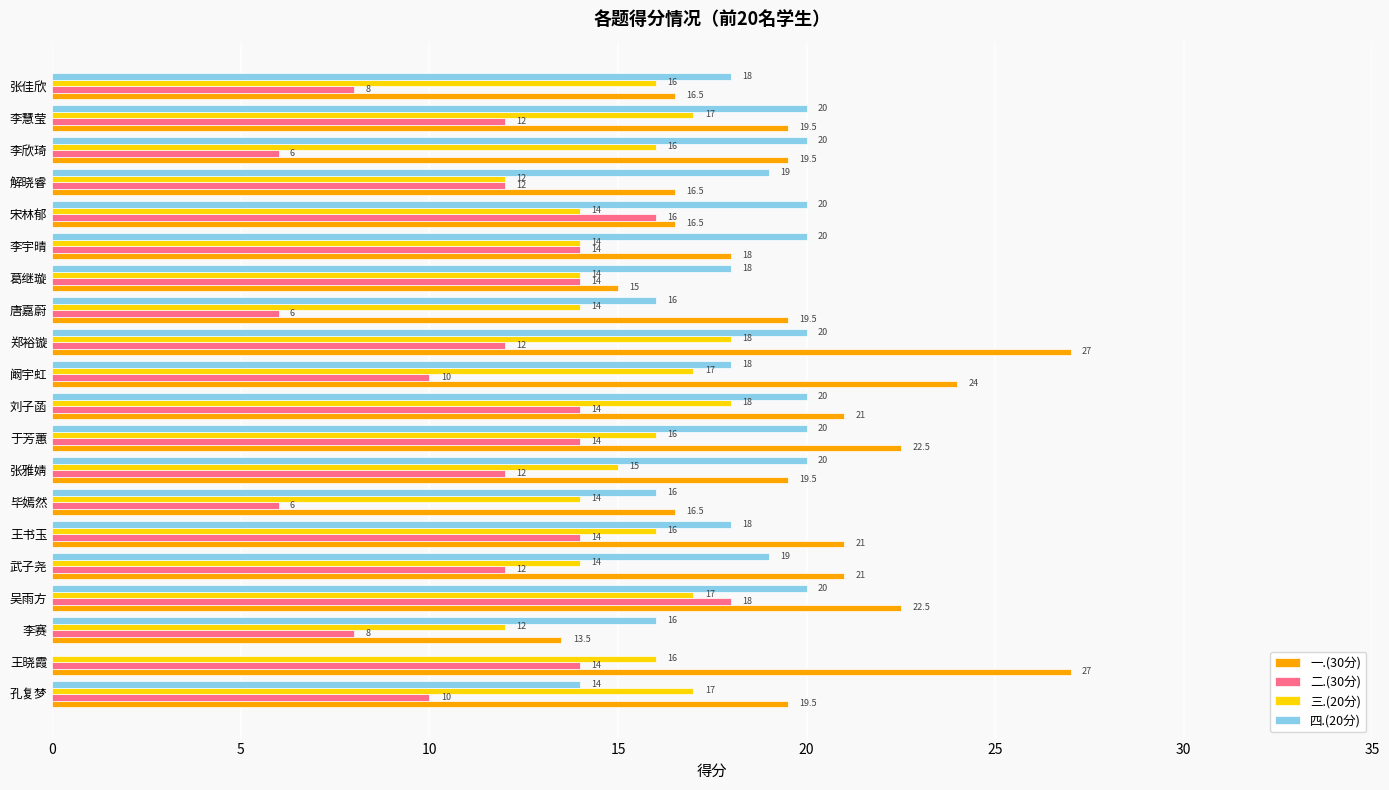

What are all the series names shown in the legend?

一.(30分), 二.(30分), 三.(20分), 四.(20分)